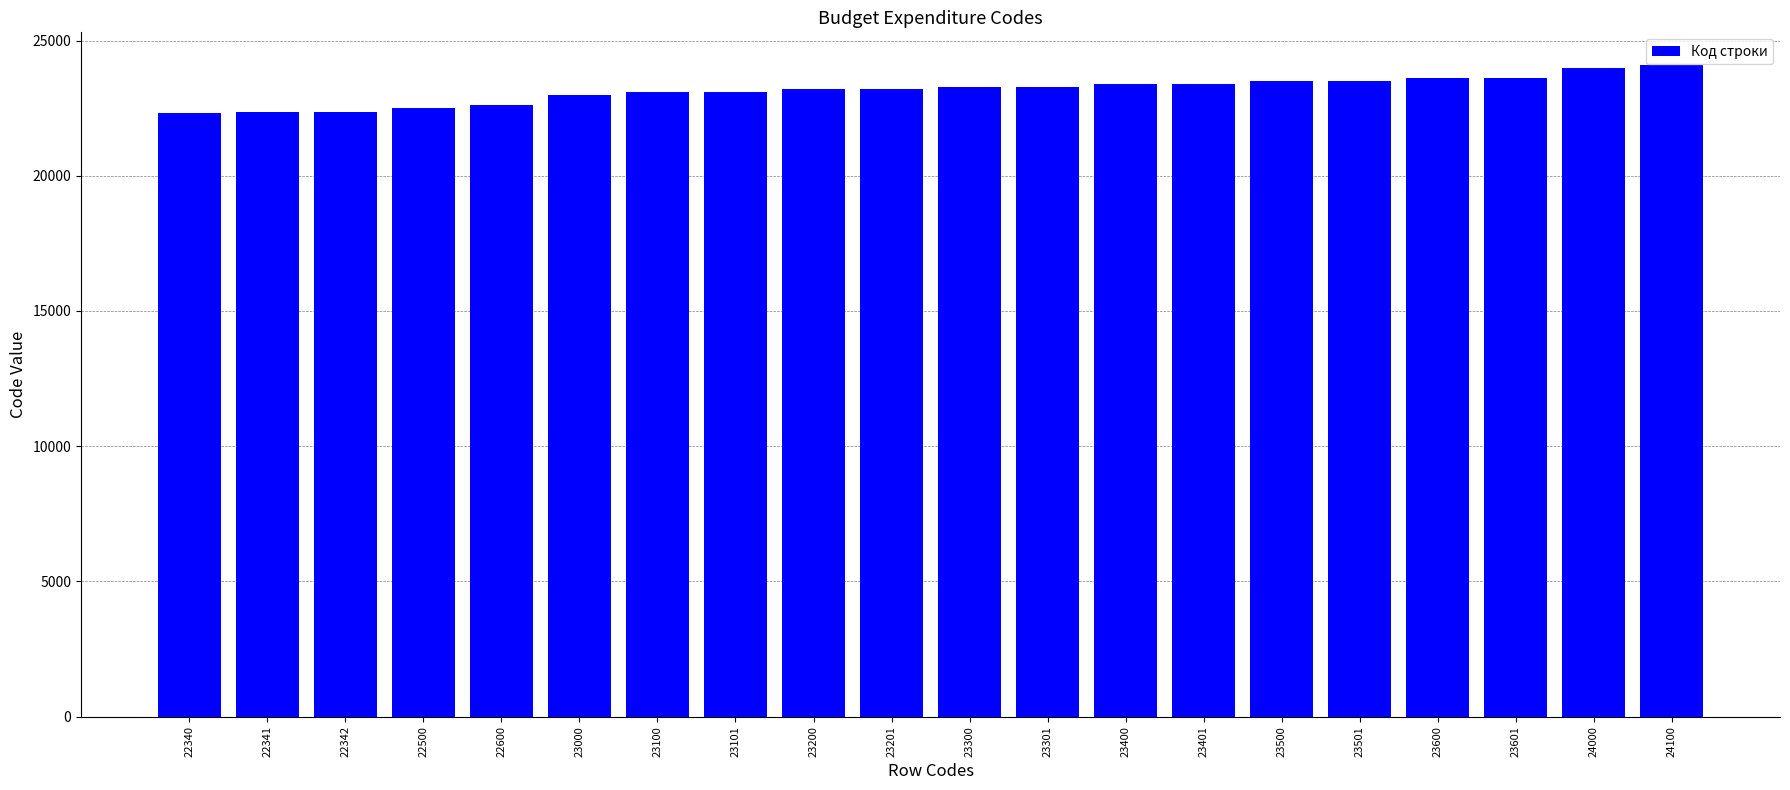

What is the ratio of the value at 23300 to the value at 23301?

1.0